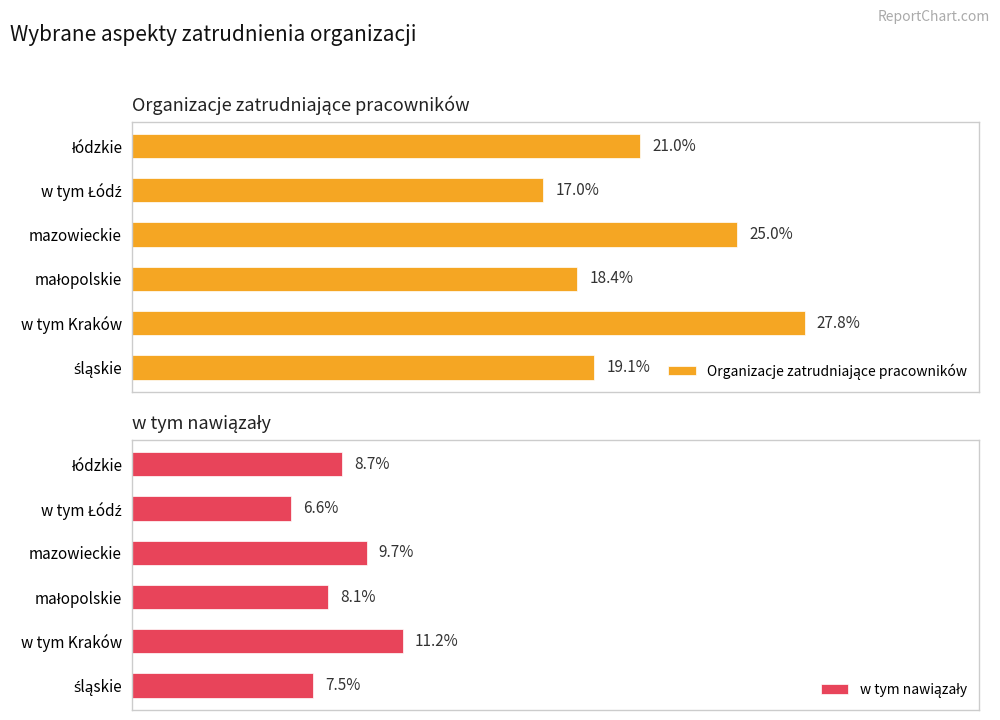

The Organizacje zatrudniające pracowników series shows 27.0 at małopolskie. True or false?

False